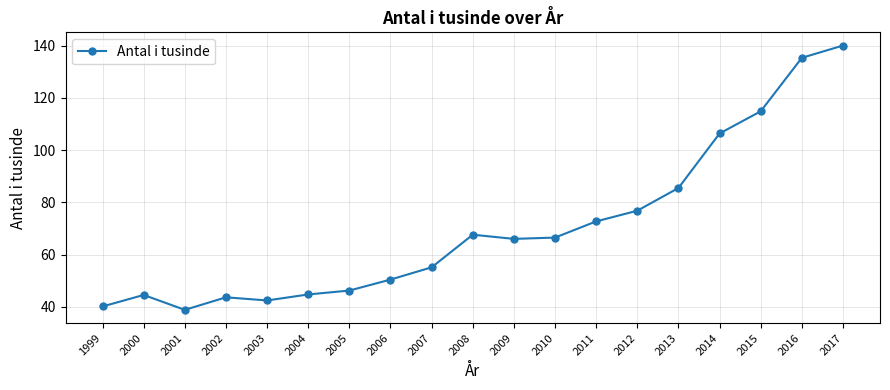

Between 2004 and 2005, which is larger?

2005